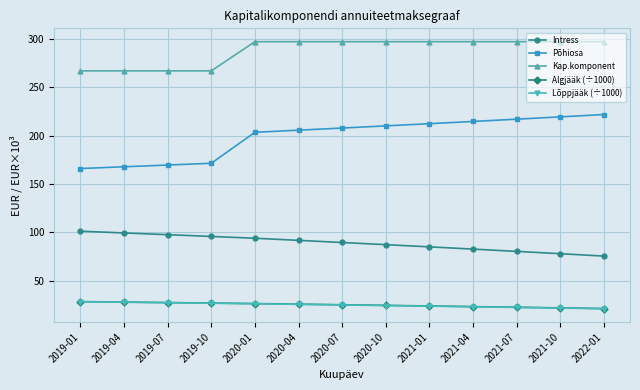

Count the number of categories in the chart.

13